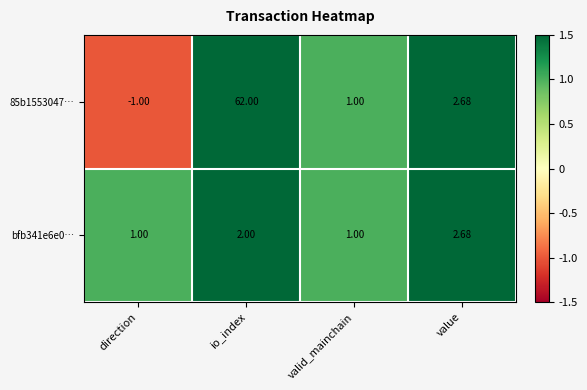

Is the value of bfb341e6e0… at direction greater than the value of 85b1553047… at direction?

Yes